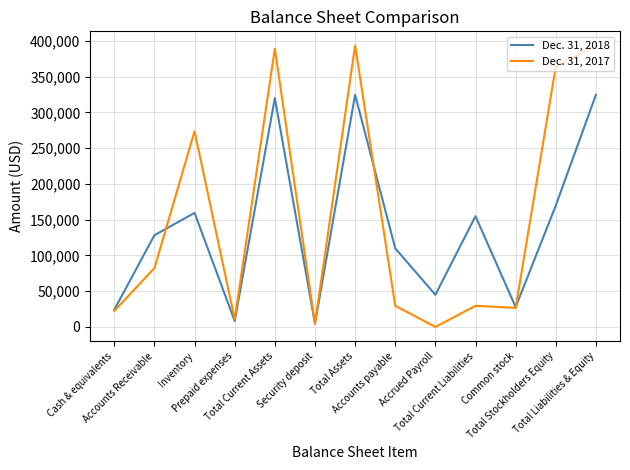

What is the maximum value shown in the chart?

393840